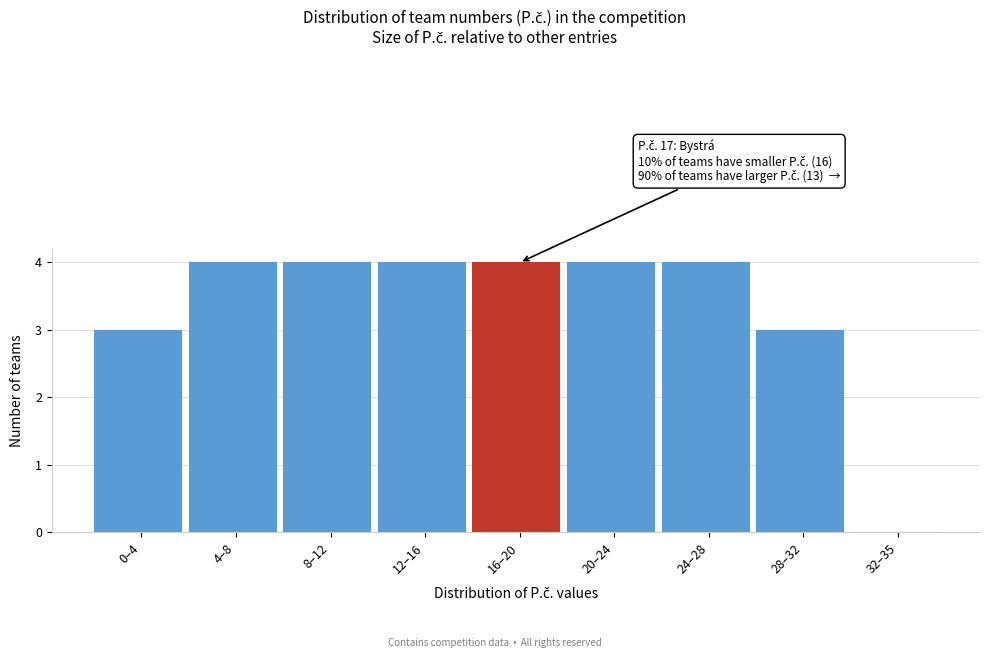

Reading right to left, list all the values displayed in this chart.

32–35=0	28–32=3	24–28=4	20–24=4	16–20=4	12–16=4	8–12=4	4–8=4	0–4=3